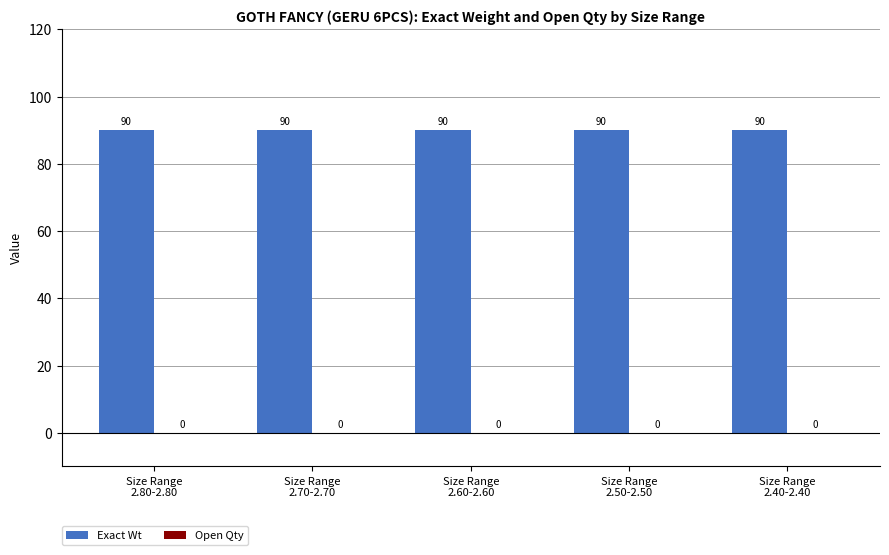

Which category has the lowest value across all series?

Size Range
2.80-2.80